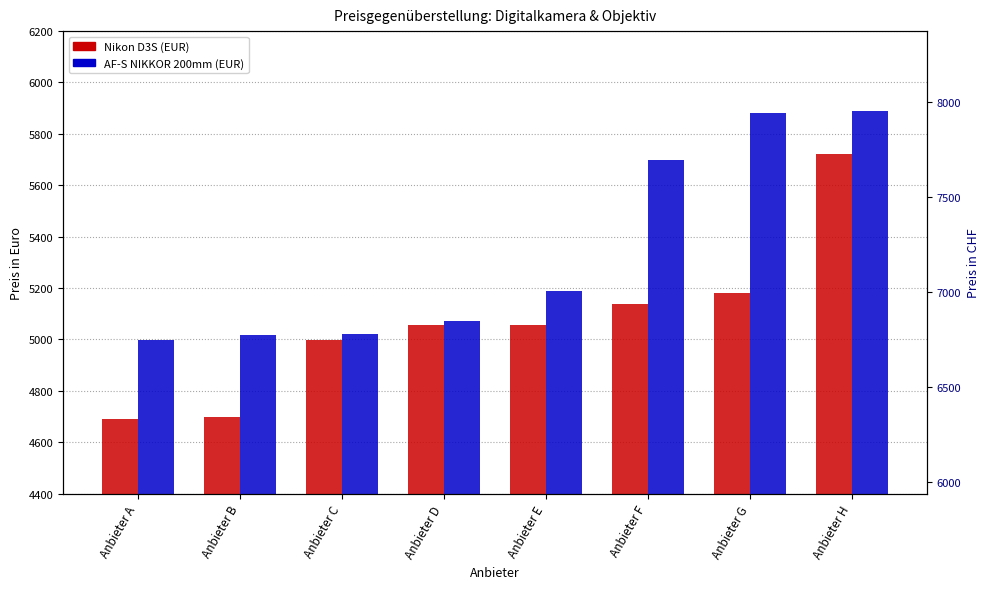

Reading left to right, transcribe all the data shown in this chart.

Nikon D3S (EUR): Anbieter A=4690	Anbieter B=4699	Anbieter C=4999	Anbieter D=5056	Anbieter E=5056	Anbieter F=5138	Anbieter G=5182	Anbieter H=5721
AF-S NIKKOR 200mm (EUR): Anbieter A=4999	Anbieter B=5019	Anbieter C=5022	Anbieter D=5070	Anbieter E=5187	Anbieter F=5699	Anbieter G=5880	Anbieter H=5890